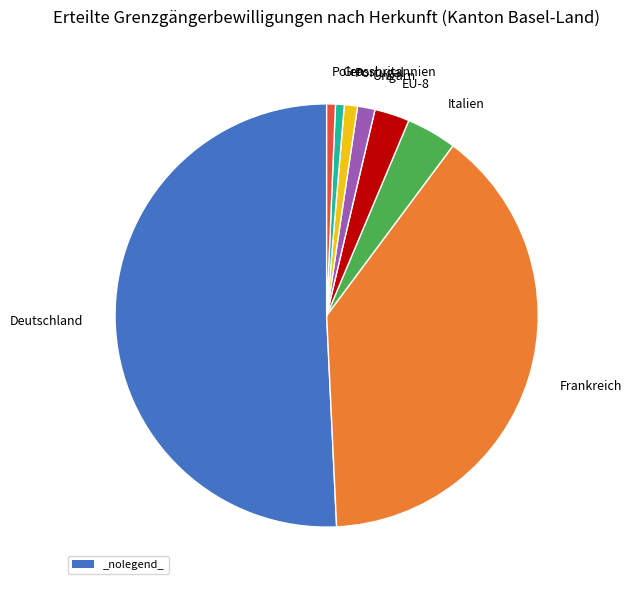

Which category accounts for the majority?

Deutschland